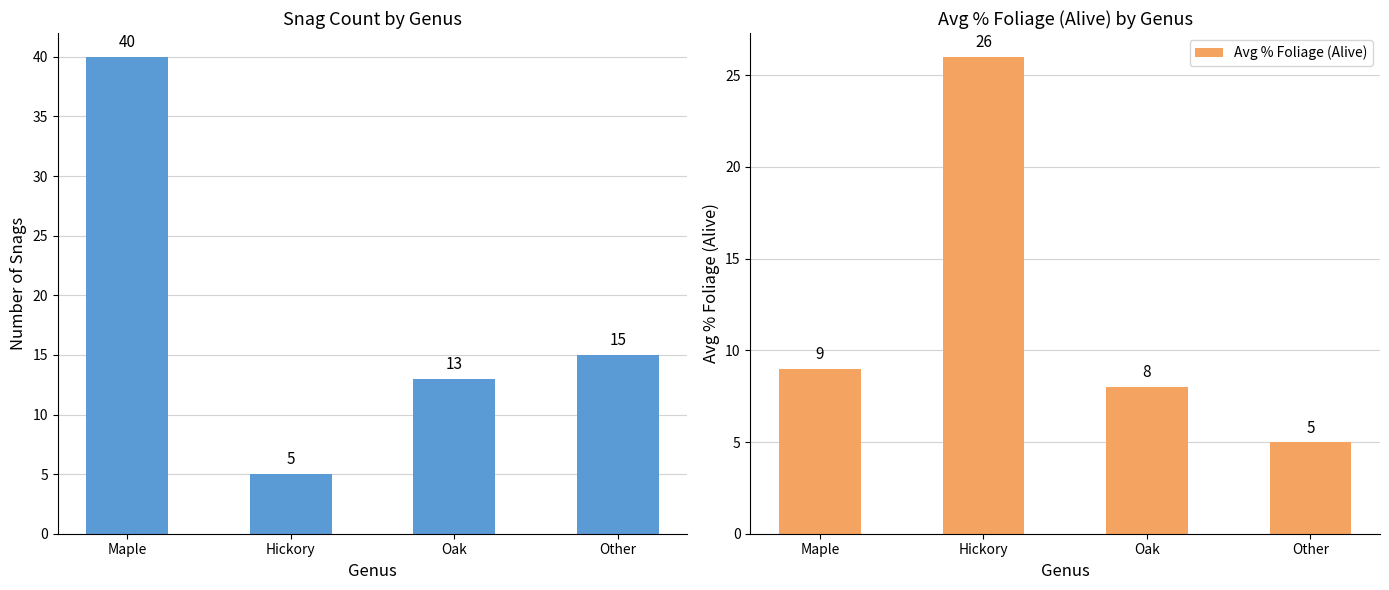

Are the bars horizontal?

No